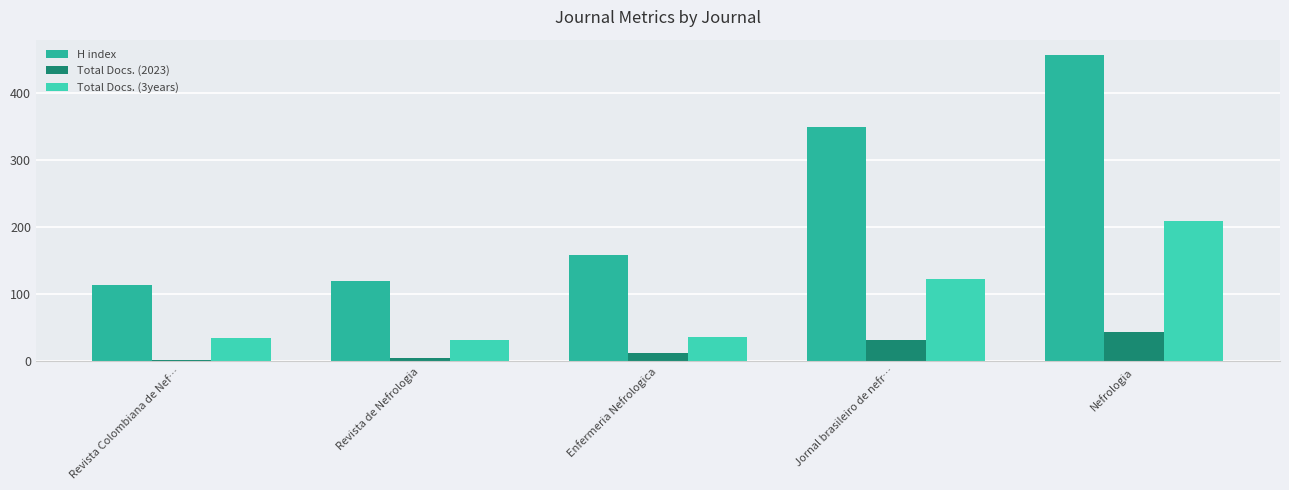

Where is Total Docs. (3years) nearest to the value 120?

Jornal brasileiro de nefr…